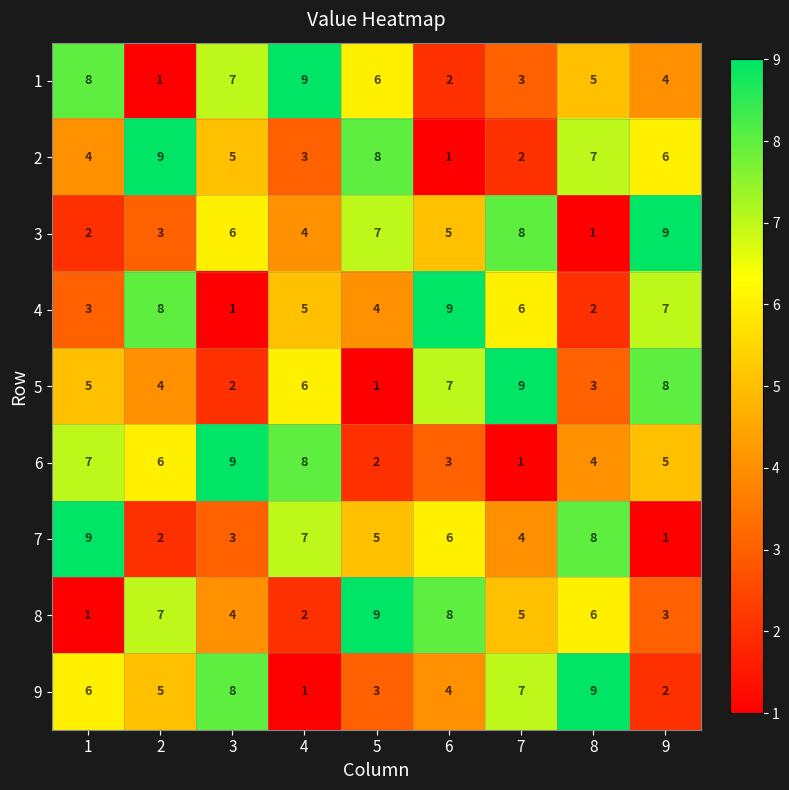

At which label is 1 closest to 5?

8